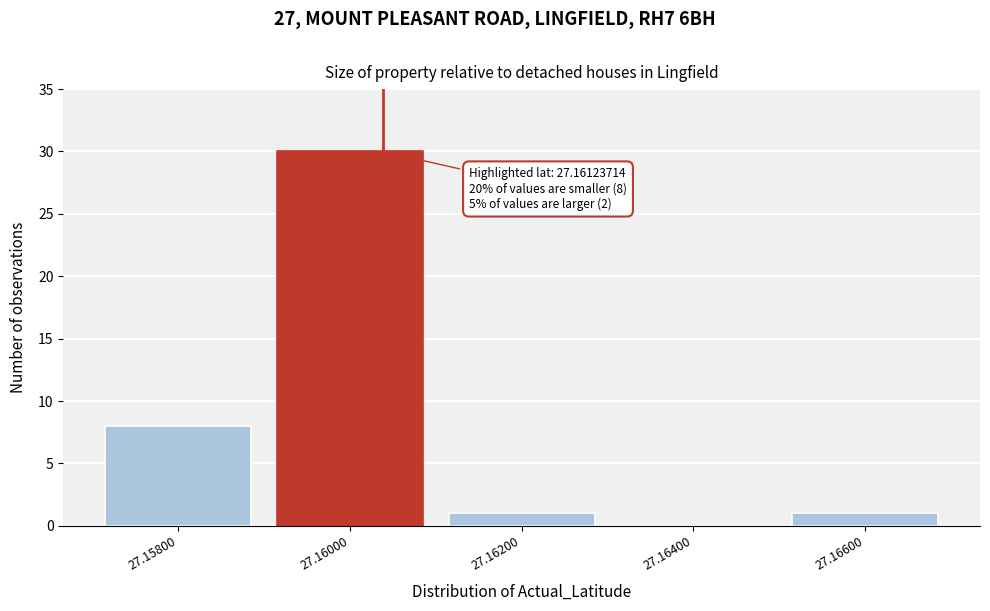

Reading left to right, extract all data points from this chart.

27.15800=8	27.16000=30	27.16200=1	27.16400=0	27.16600=1